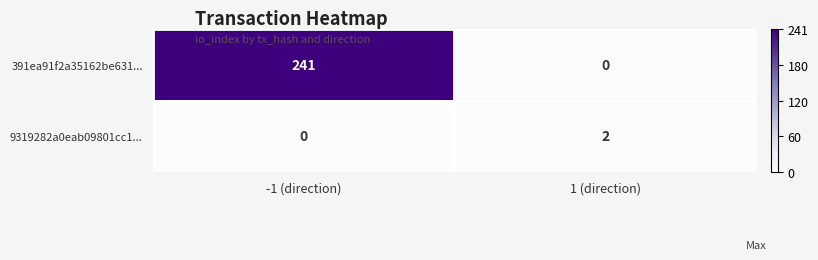

Rank the series by their average value, from highest to lowest.

391ea91f2a35162be631..., 9319282a0eab09801cc1...